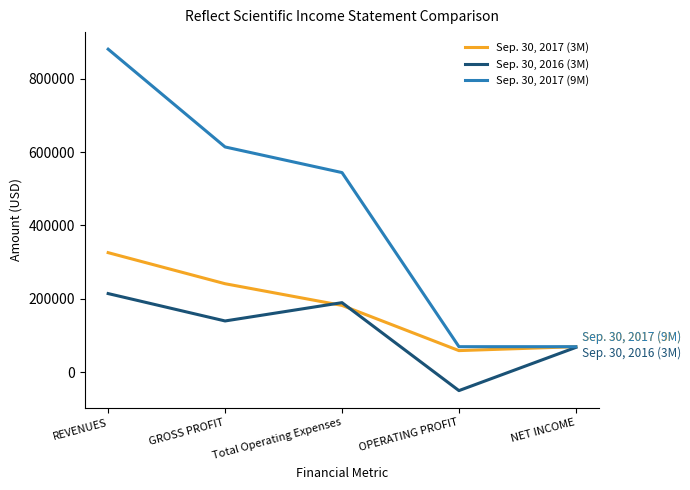

Is this an area chart (filled region under the line)?

No